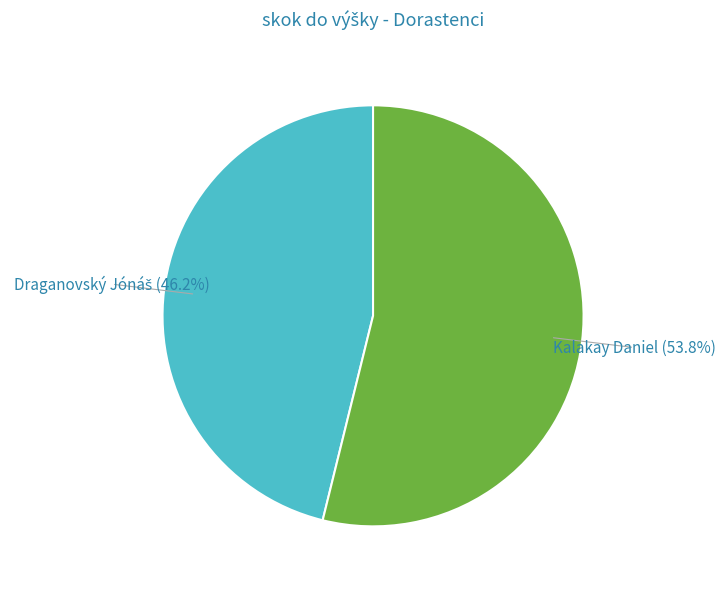

Is there any slice that represents more than half of the pie?

Yes